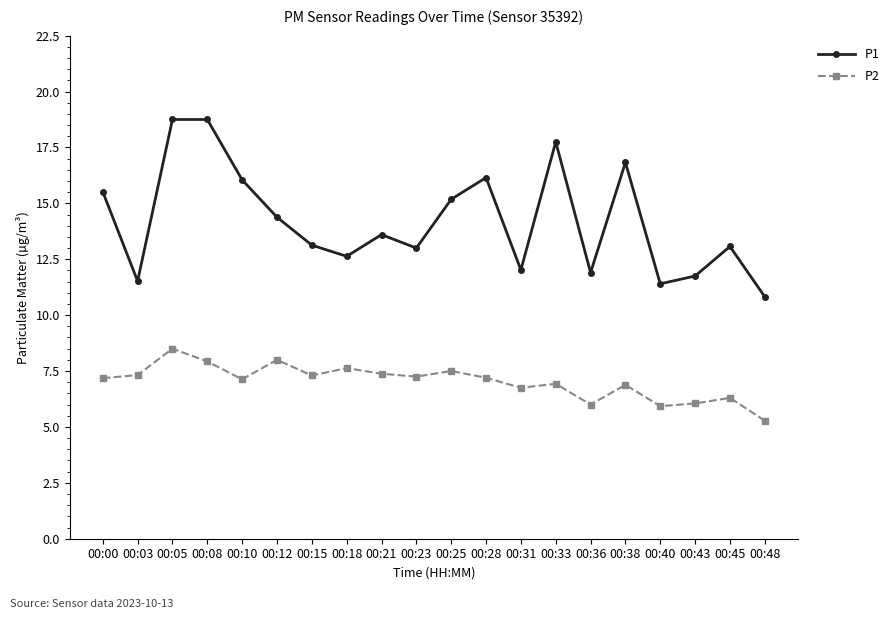

Count the number of categories in the chart.

20